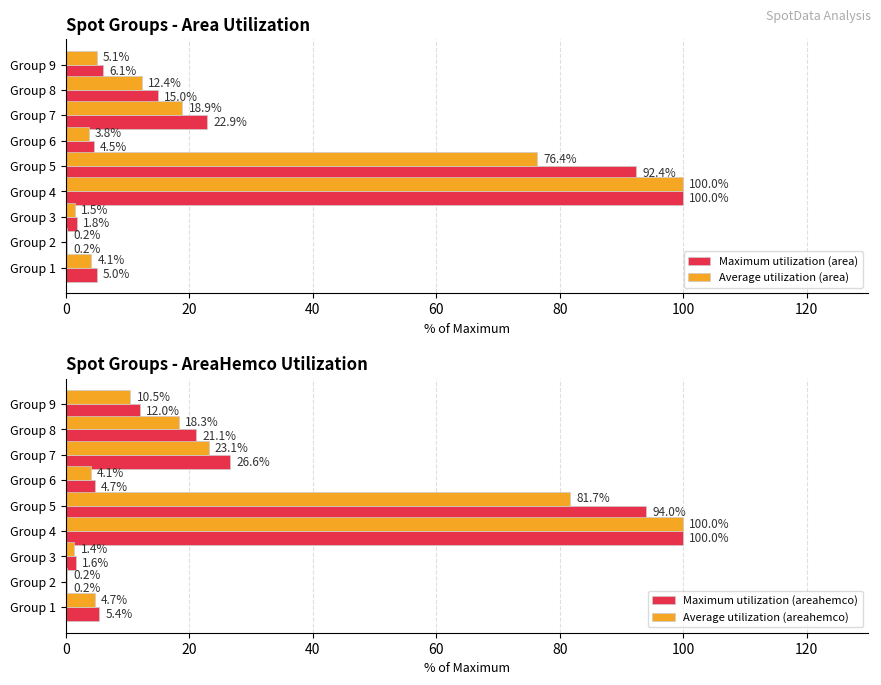

How many data points in Maximum utilization (areahemco) are above 12?

5